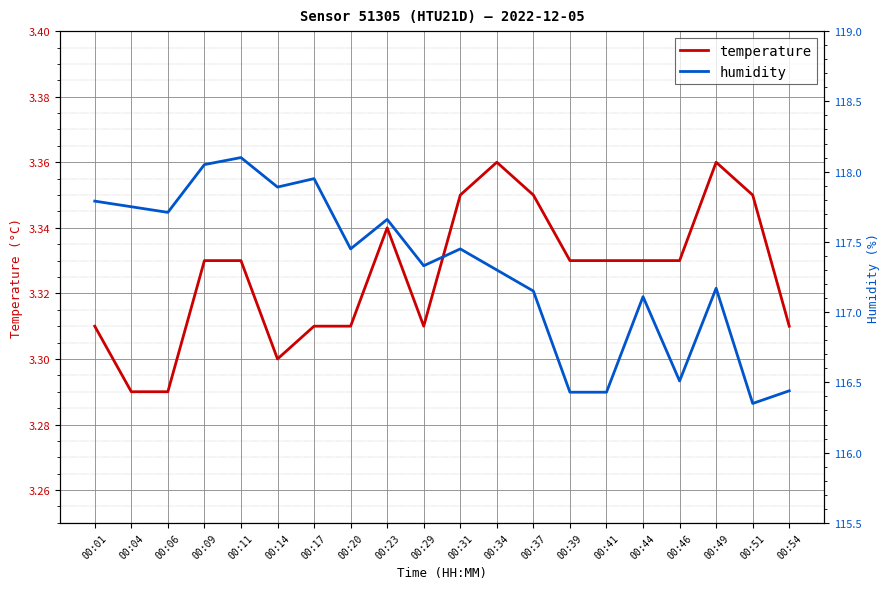

What is the approximate value of humidity at 00:49?

117.2